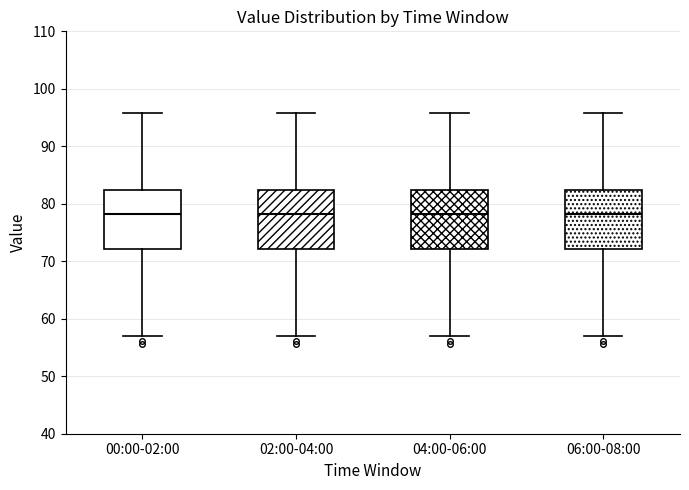

Reading left to right, transcribe this box plot: for each box, give where its median line is, the range the box spans, and where its two whiskers end, as read against the y-axis. The values are not printed on the chart, so give them approximately, as read against the axis.

00:00-02:00: median 78, box 72 to 82, whiskers 57 to 96
02:00-04:00: median 78, box 72 to 82, whiskers 57 to 96
04:00-06:00: median 78, box 72 to 82, whiskers 57 to 96
06:00-08:00: median 78, box 72 to 82, whiskers 57 to 96